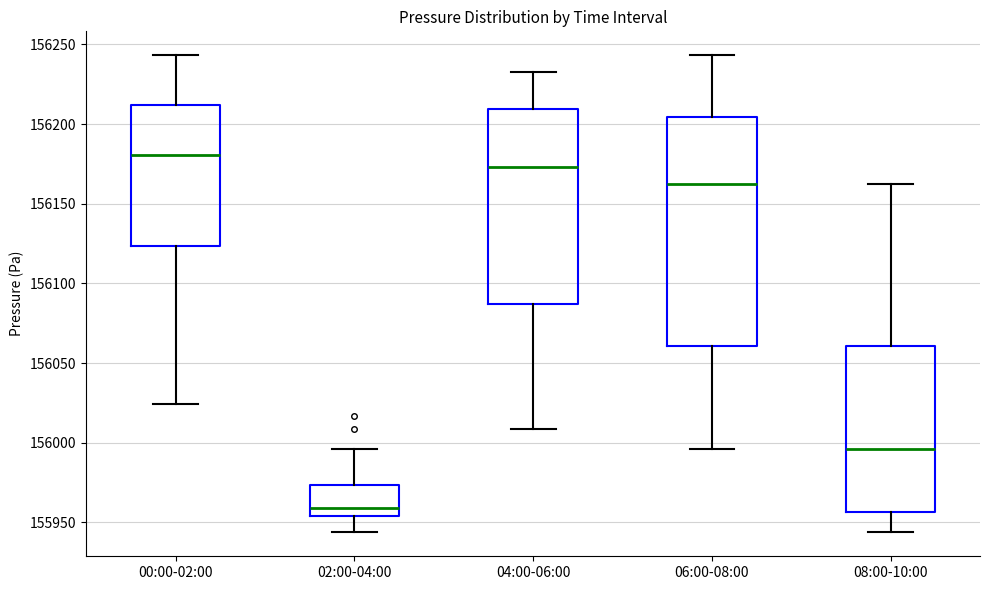

Where does the upper whisker of the box for 02:00-04:00 end on the y-axis? The values are not printed on the chart, so give them approximately, as read against the axis.

155995